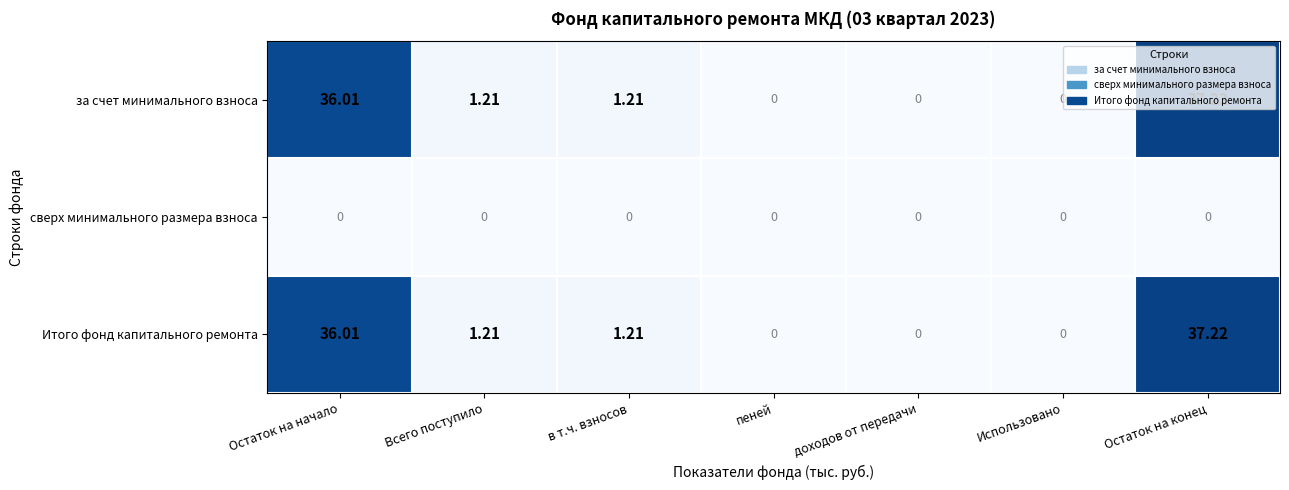

How many categories are shown in the chart?

7